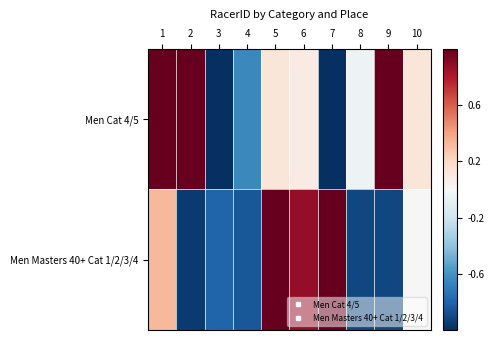

Reading left to right, list all the values displayed in this chart.

Men Cat 4/5: 1=1.2	2=1.2	3=-2.1	4=-0.6	5=0.1	6=0.1	7=-1.0	8=-0.1	9=1.2	10=0.1
Men Masters 40+ Cat 1/2/3/4: 1=0.3	2=-1.0	3=-0.8	4=-0.8	5=1.7	6=0.9	7=1.5	8=-0.9	9=-0.9	10=-0.0